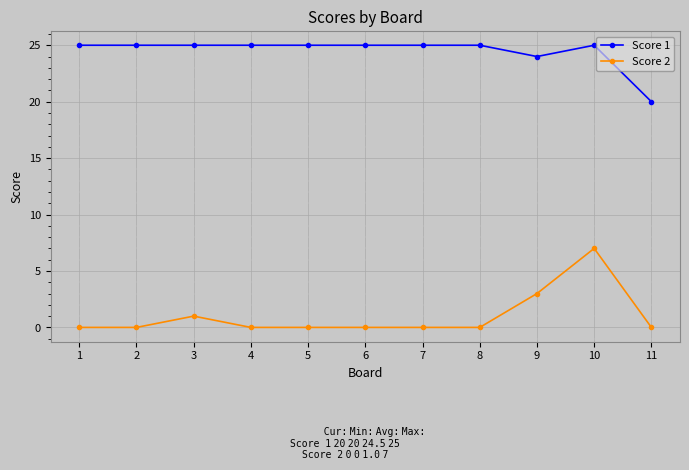

Which series has the widest spread of values?

Score 2